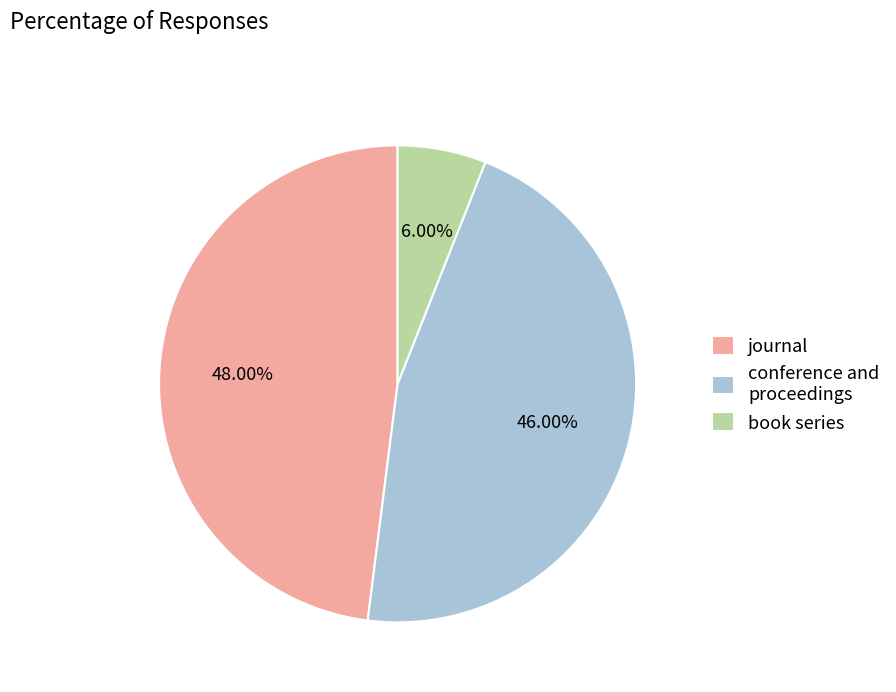

To the nearest percent, what is the difference between the book series and journal slice percentages?

42%